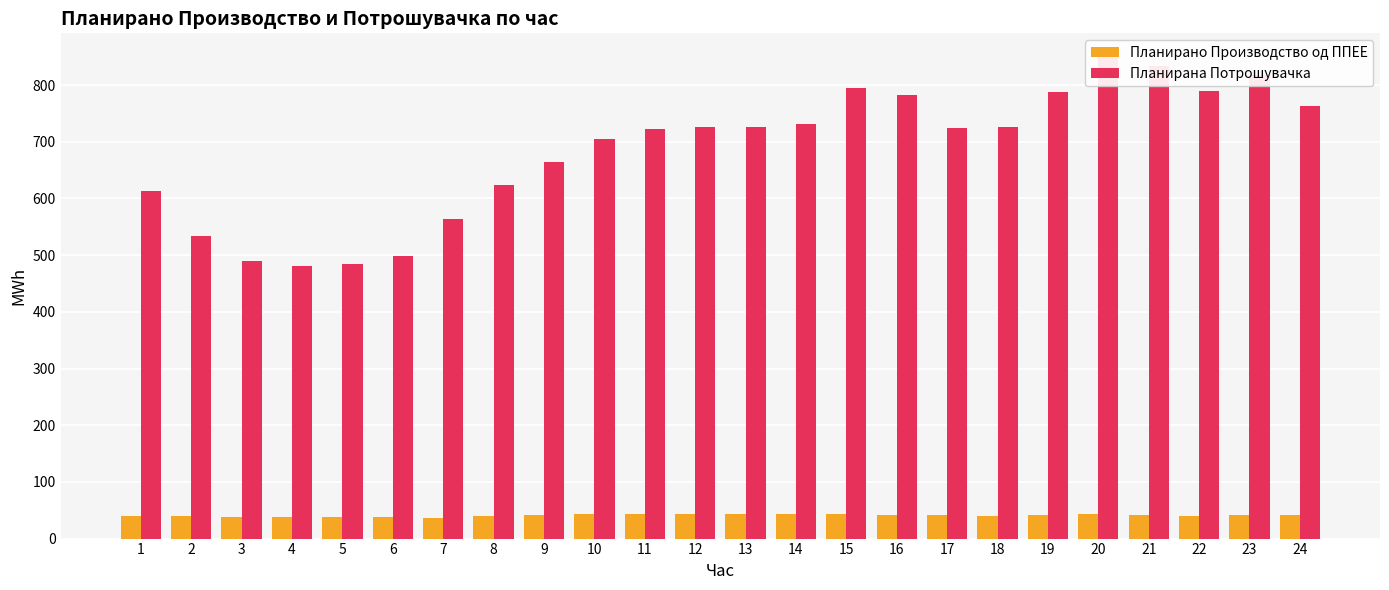

Between 17 and 24, which series saw the biggest shift?

Планирана Потрошувачка